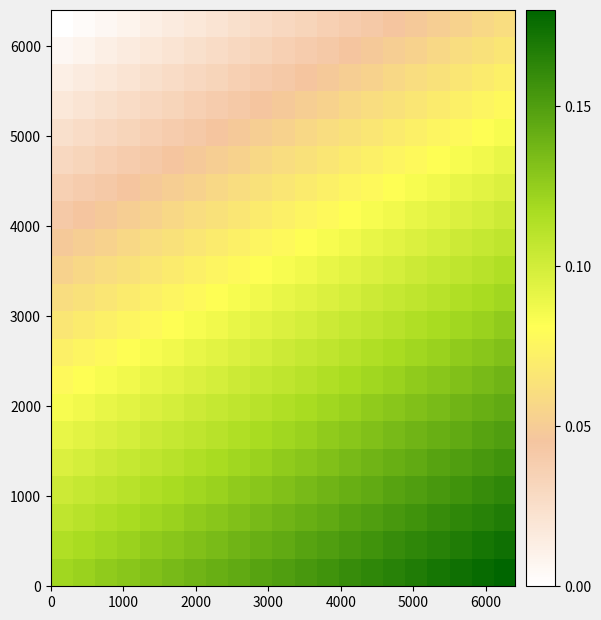

At how many categories does at least one series exceed 0?

21